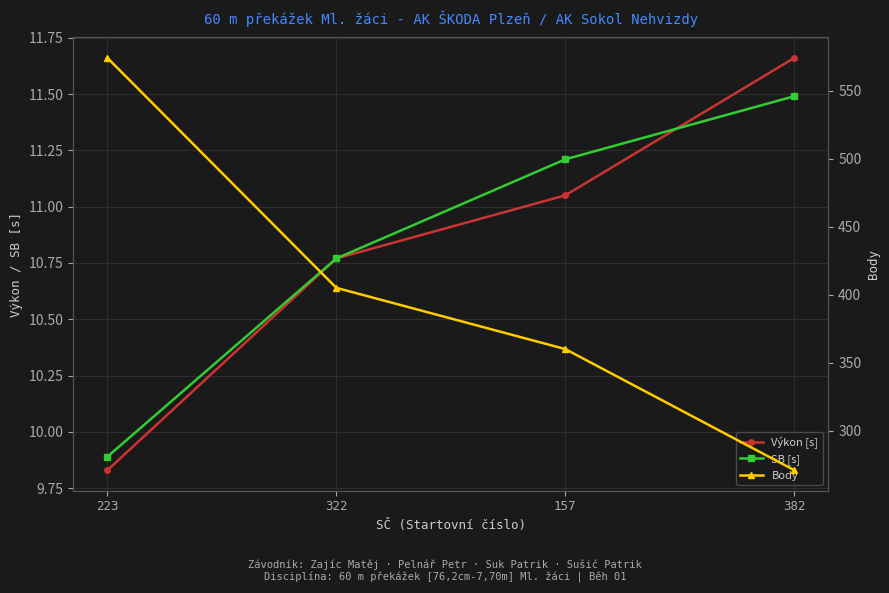

How many lines are shown in the chart?

3